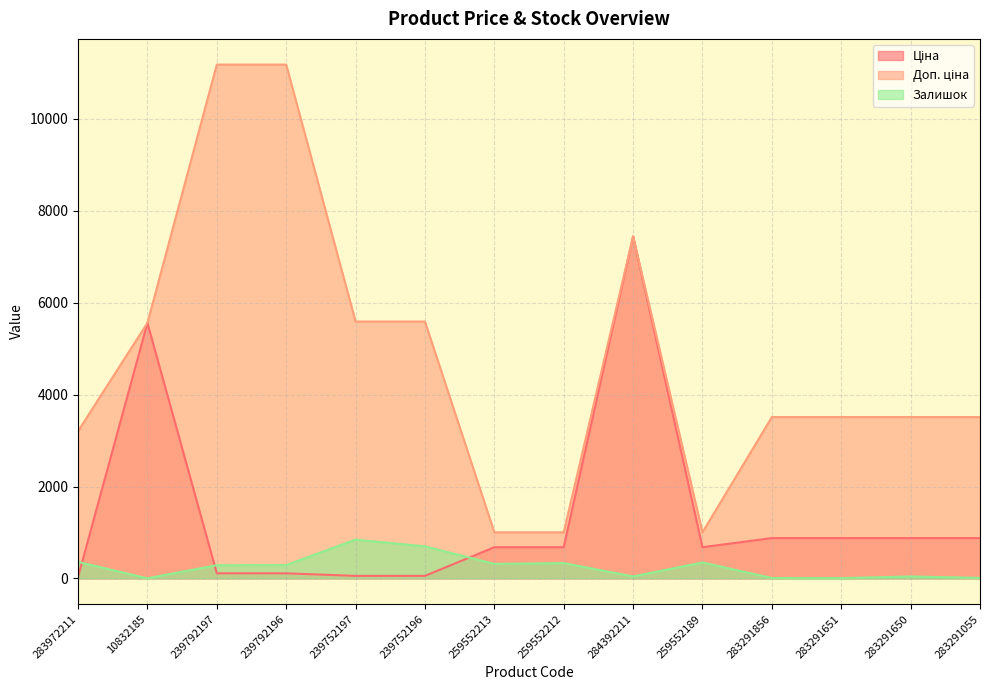

How many data points in Залишок are less than 290?

7